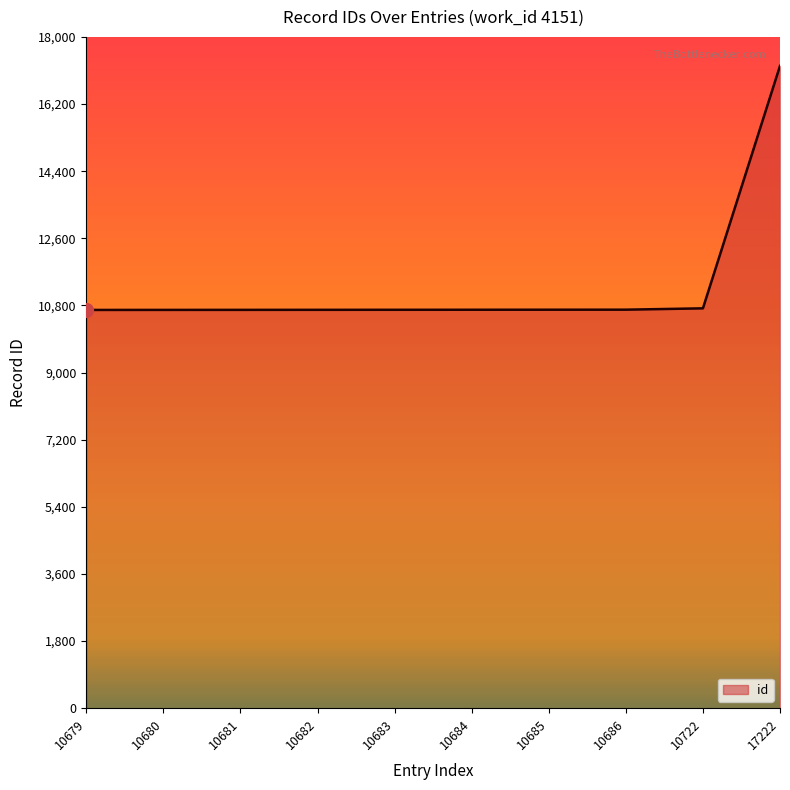

Approximately how many times larger is the value at 10680 compared to 10682?

1.0